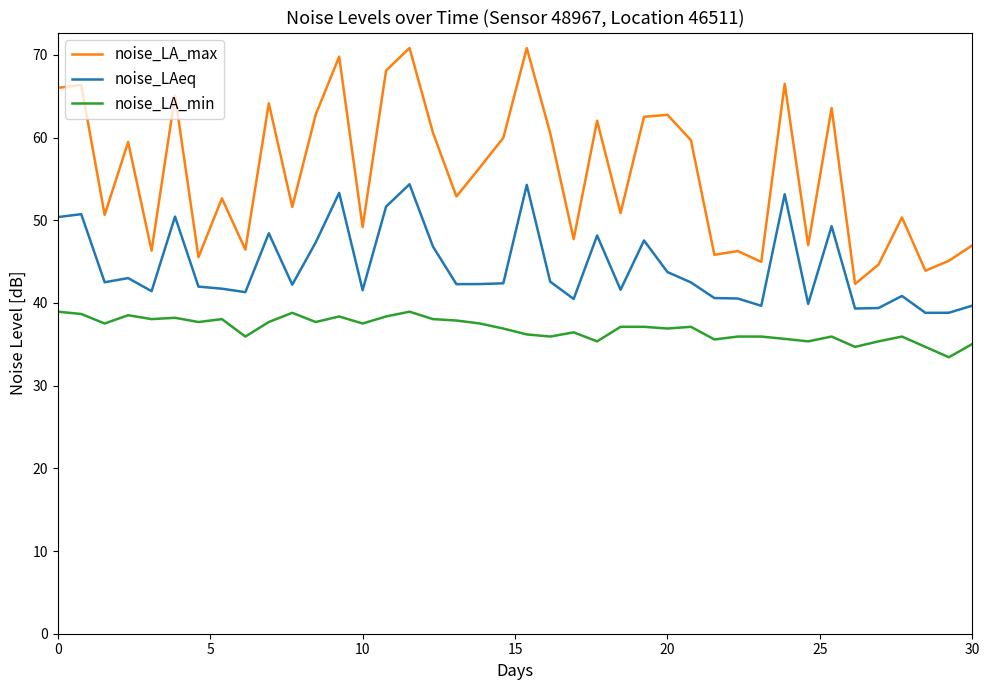

Does the chart have visible grid lines?

No